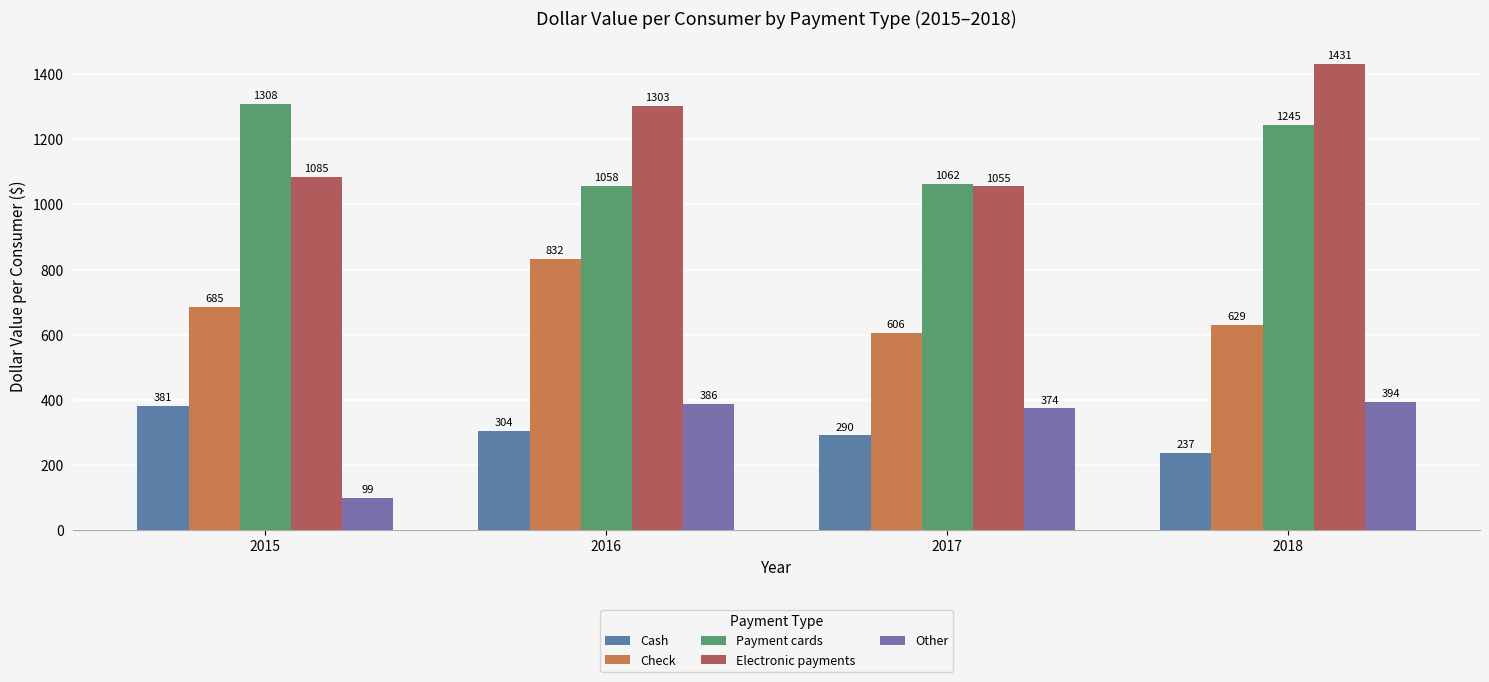

What is the sum of the Payment cards values at 2016 and 2015?

2365.8